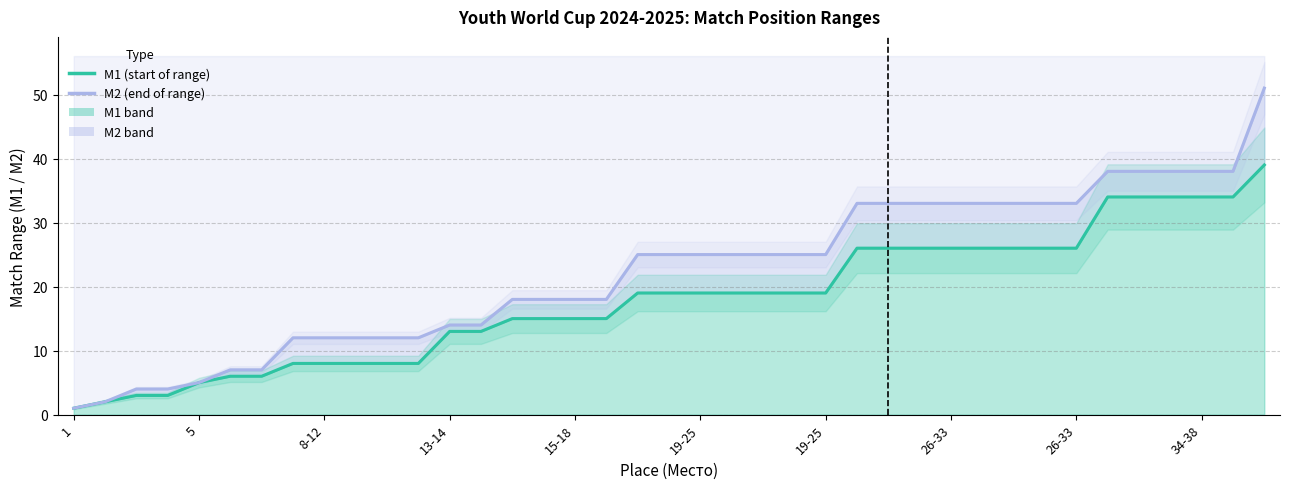

True or false: M1 line and M2 line cross at least once.

False